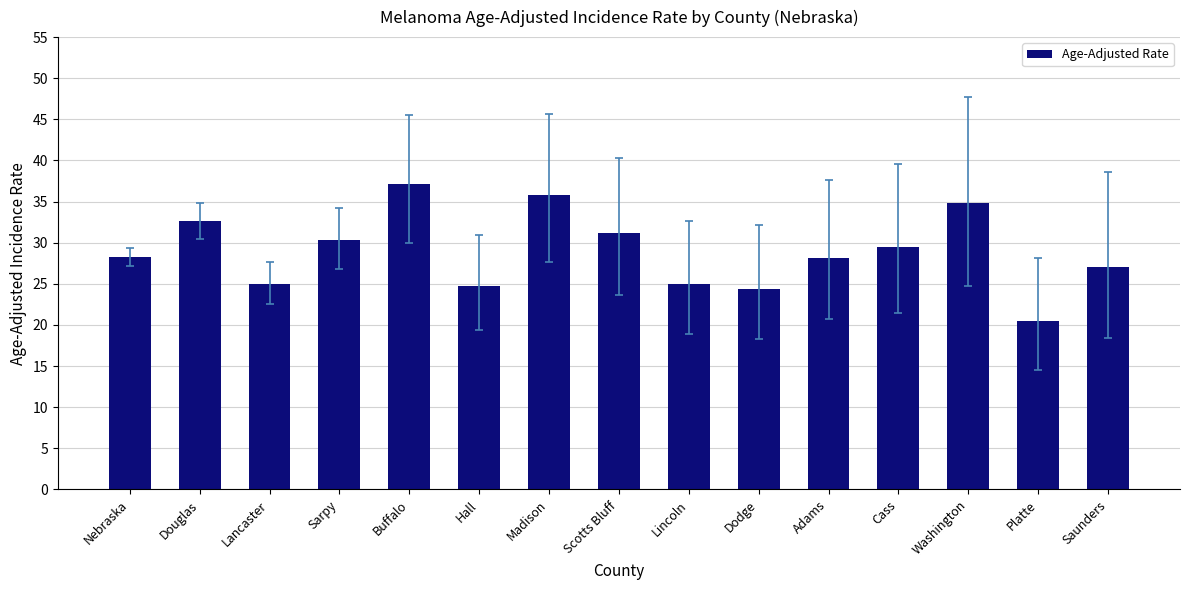

What is the value of the 3rd bar from the left?

25.0